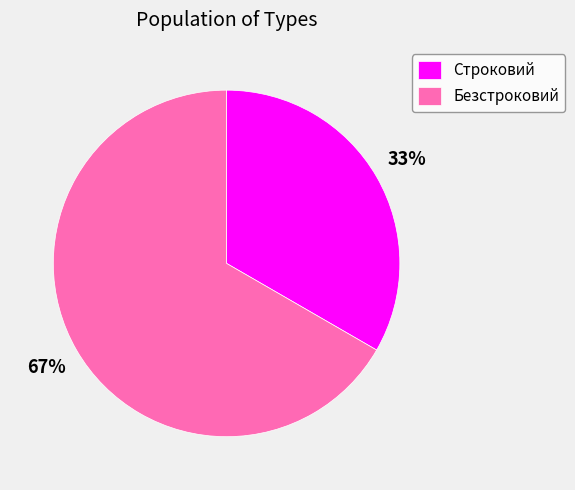

The Безстроковий slice represents 67% of the pie. True or false?

True